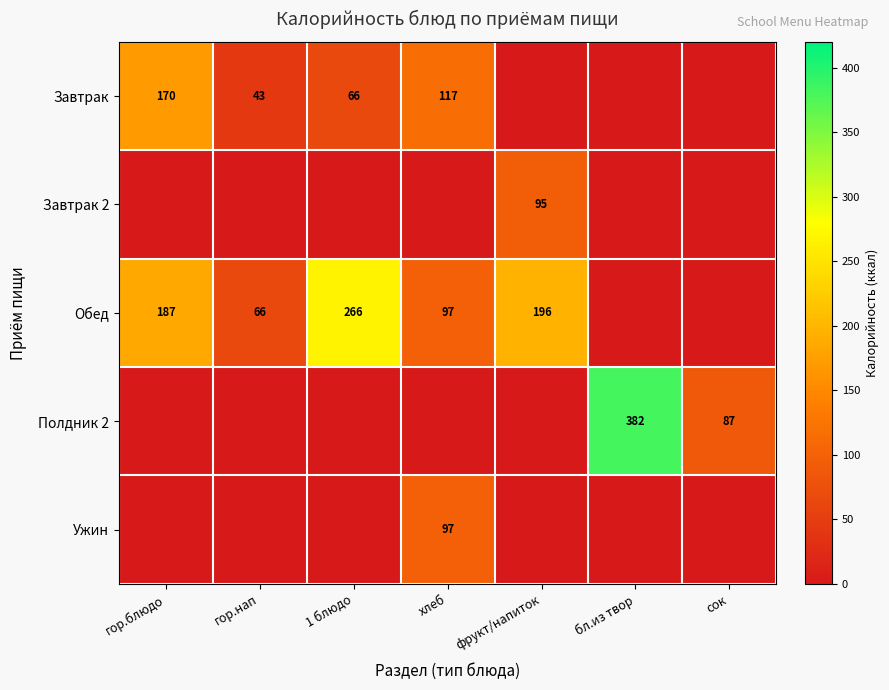

Is it true that Обед equals 35 at гор.нап?

False